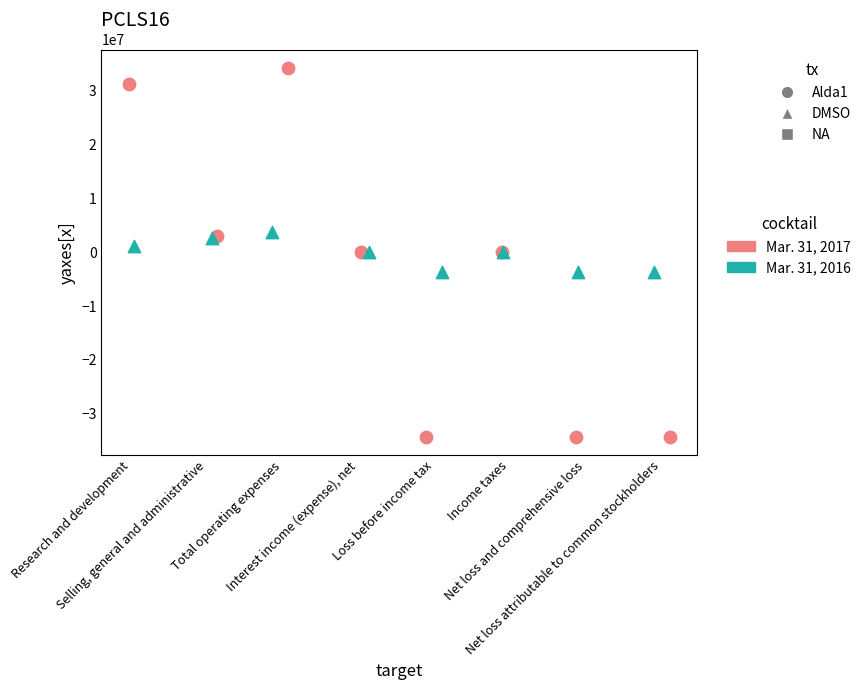

Which series reaches the maximum Y coordinate?

Mar. 31, 2017